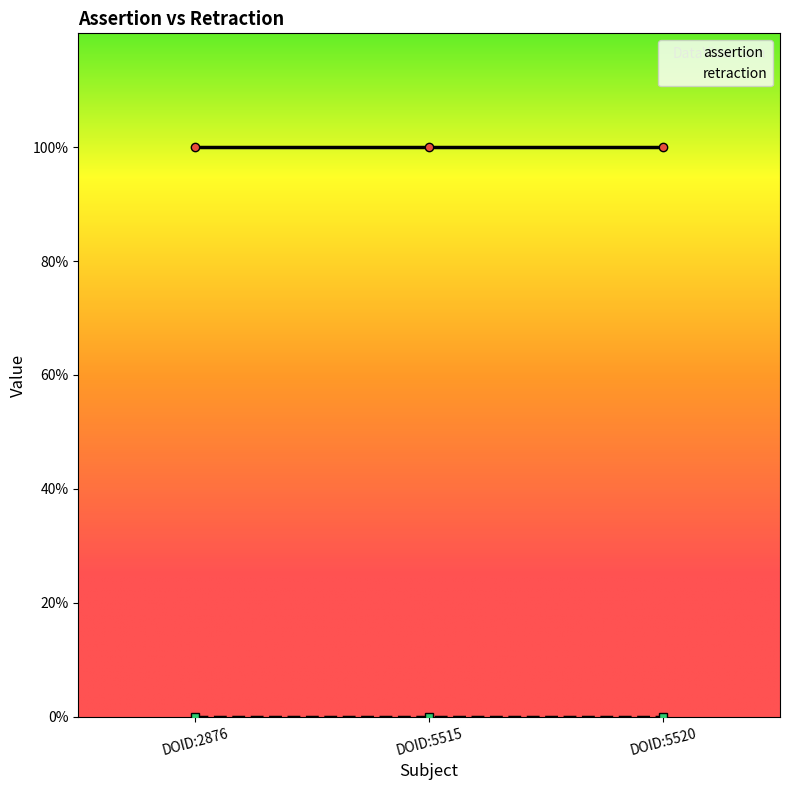

Reading left to right, extract all data points from this chart.

assertion: 1	1	1
retraction: 0	0	0